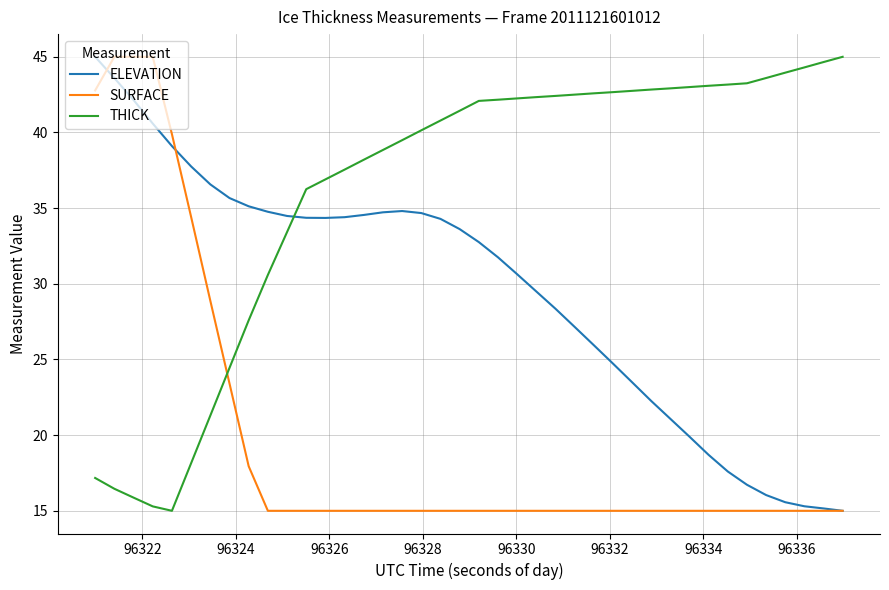

How many series are shown in this chart?

3